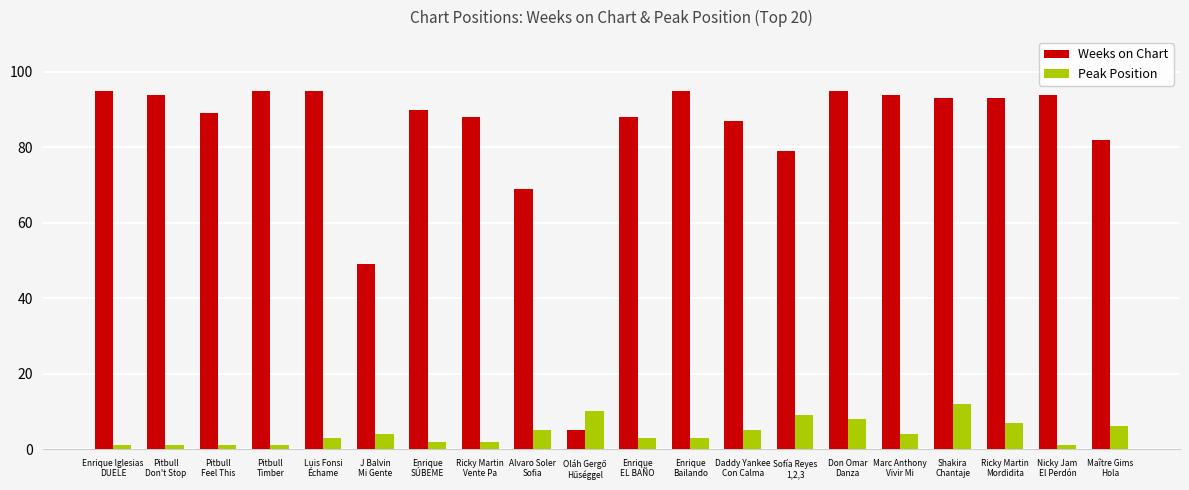

Is the value of Peak Position at Enrique
SÚBEME greater than the value of Weeks on Chart at Sofía Reyes
1,2,3?

No